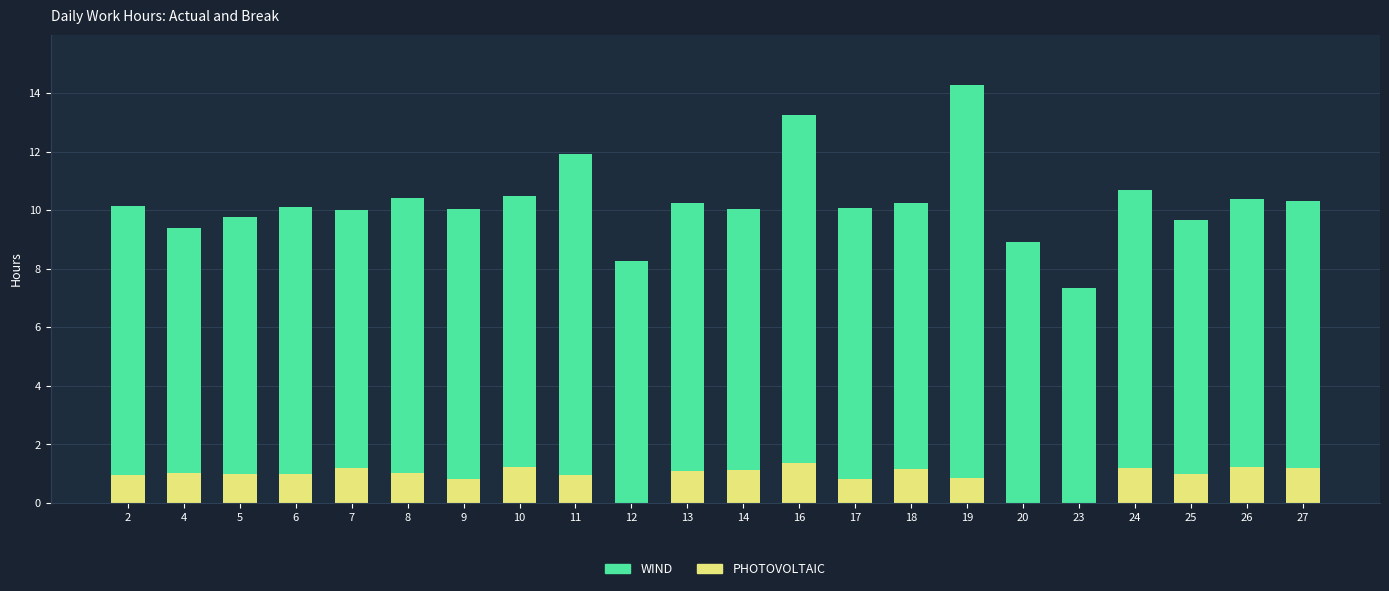

What is the maximum value for PHOTOVOLTAIC?

1.4